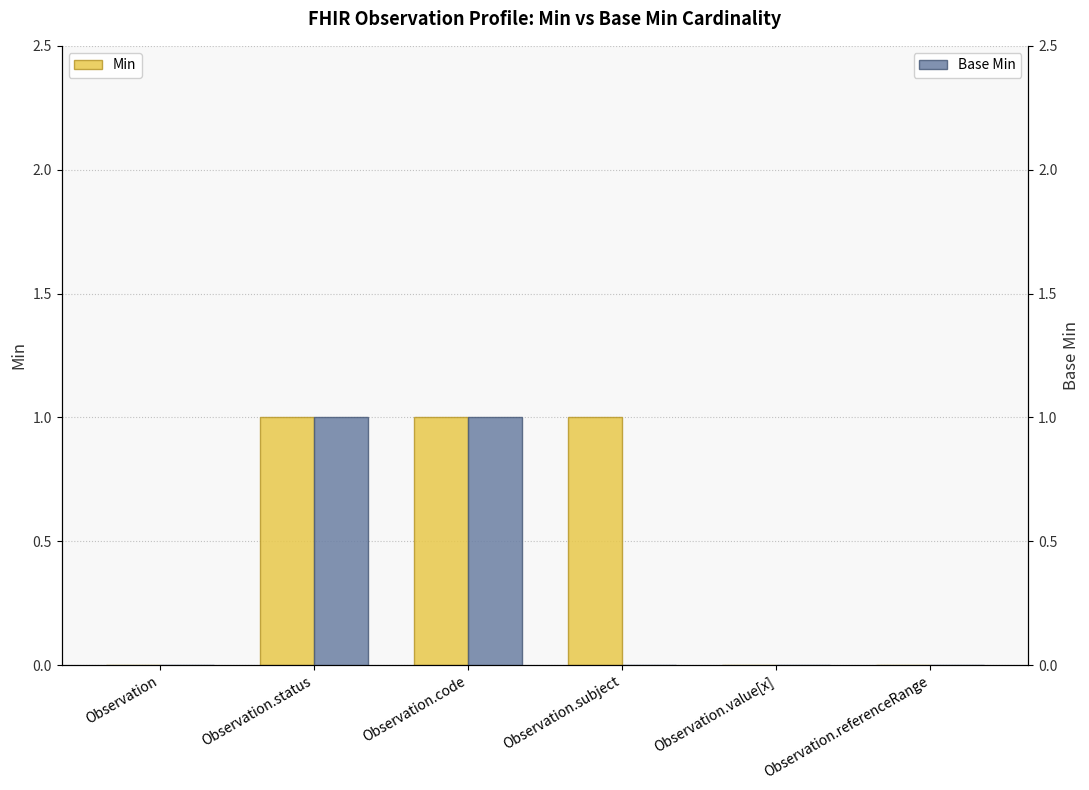

Which series has the largest total across all categories?

Min